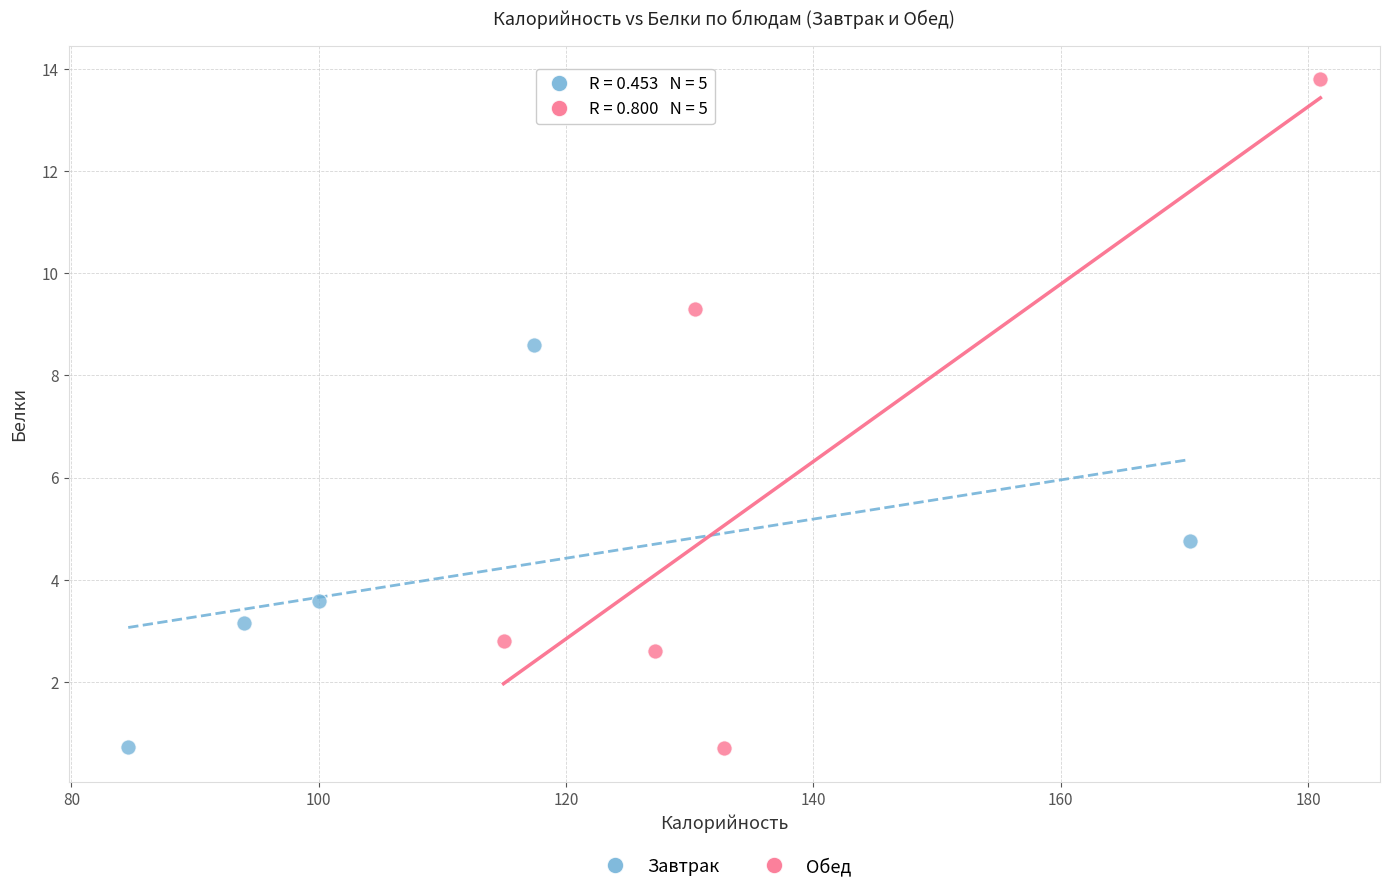

Which series has the largest Y range (max minus min)?

Обед